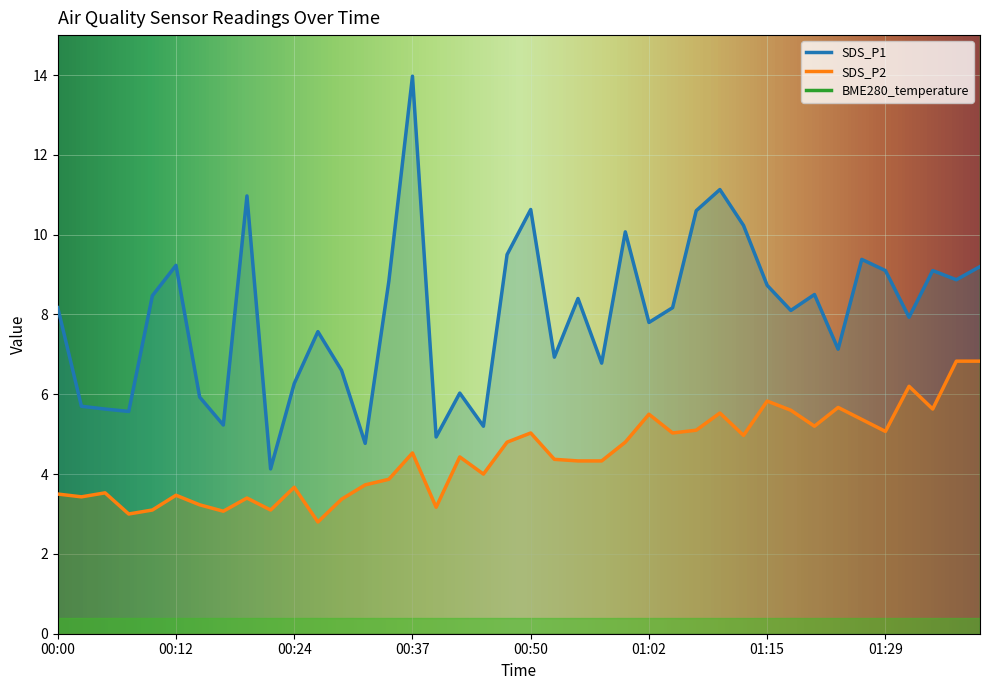

Between 00:20 and 00:07, which is larger?

00:20